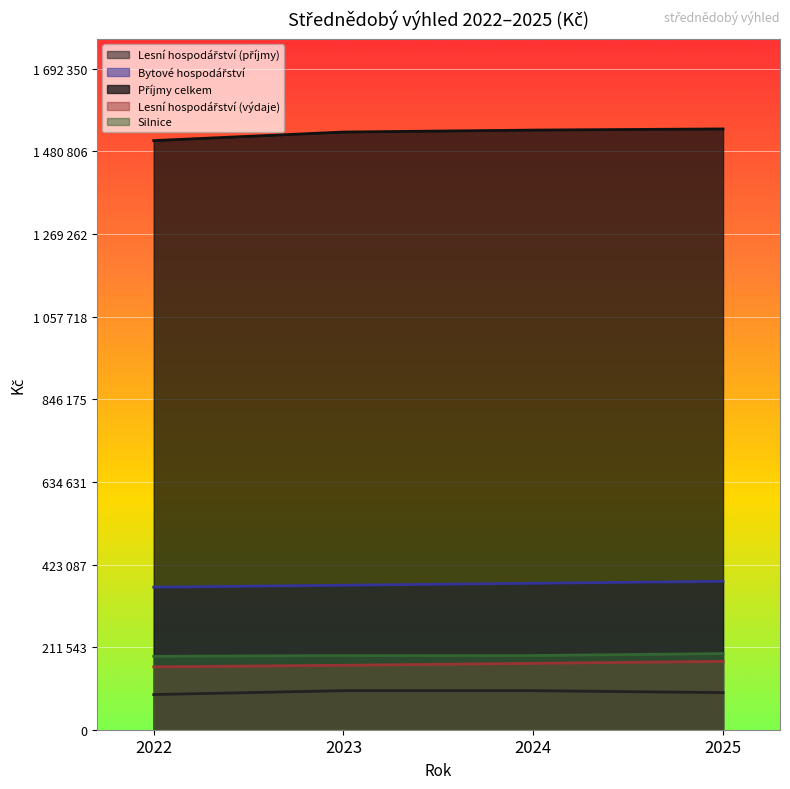

What is the minimum value for Bytové hospodářství?

365000